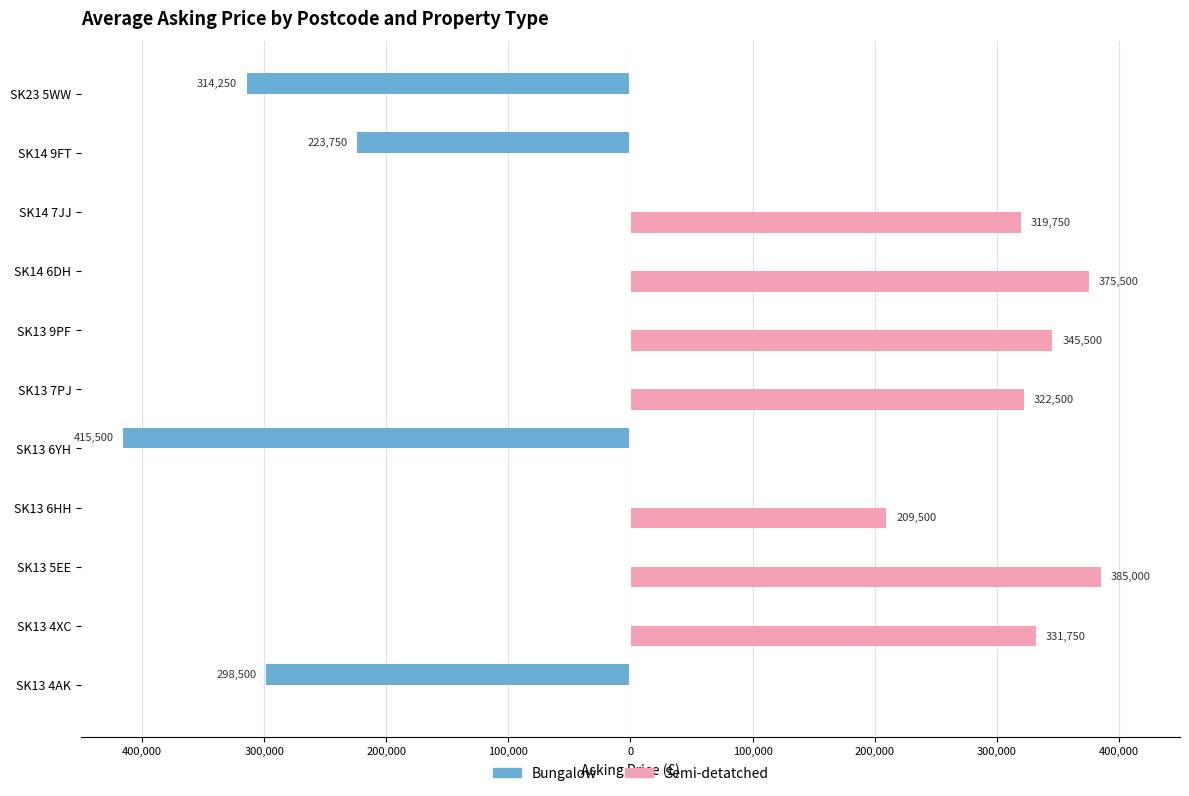

What are all the series names shown in the legend?

Bungalow, Semi-detatched